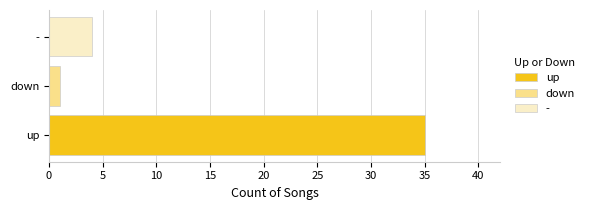

Which series has the largest range (max minus min)?

up